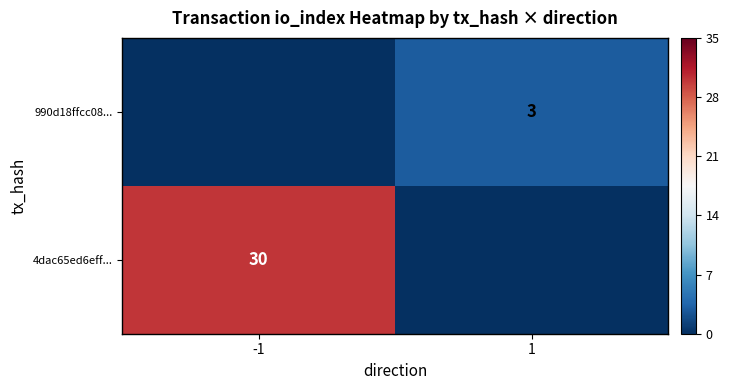

The 990d18ffcc08... series shows 3 at 1. True or false?

True